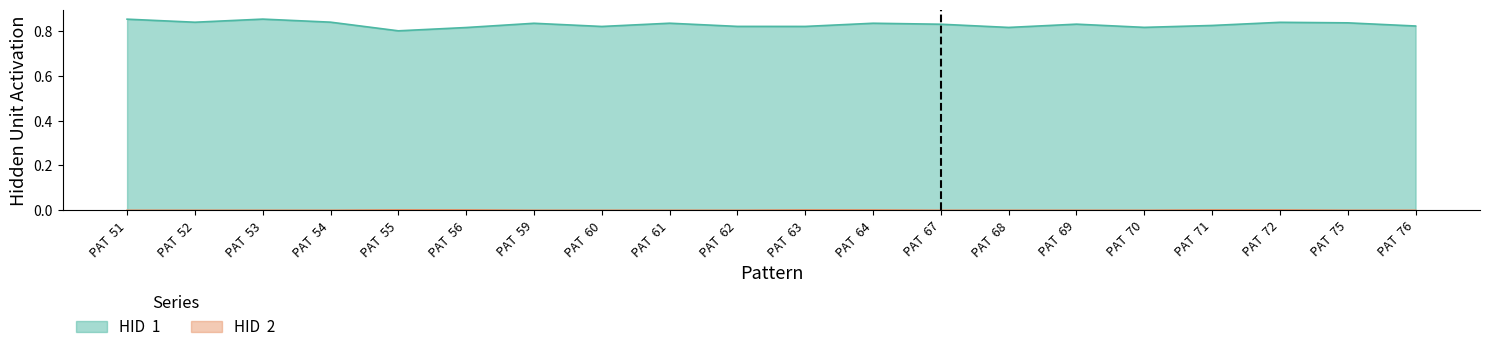

Rank the series by their average value, from lowest to highest.

HID  2, HID  1